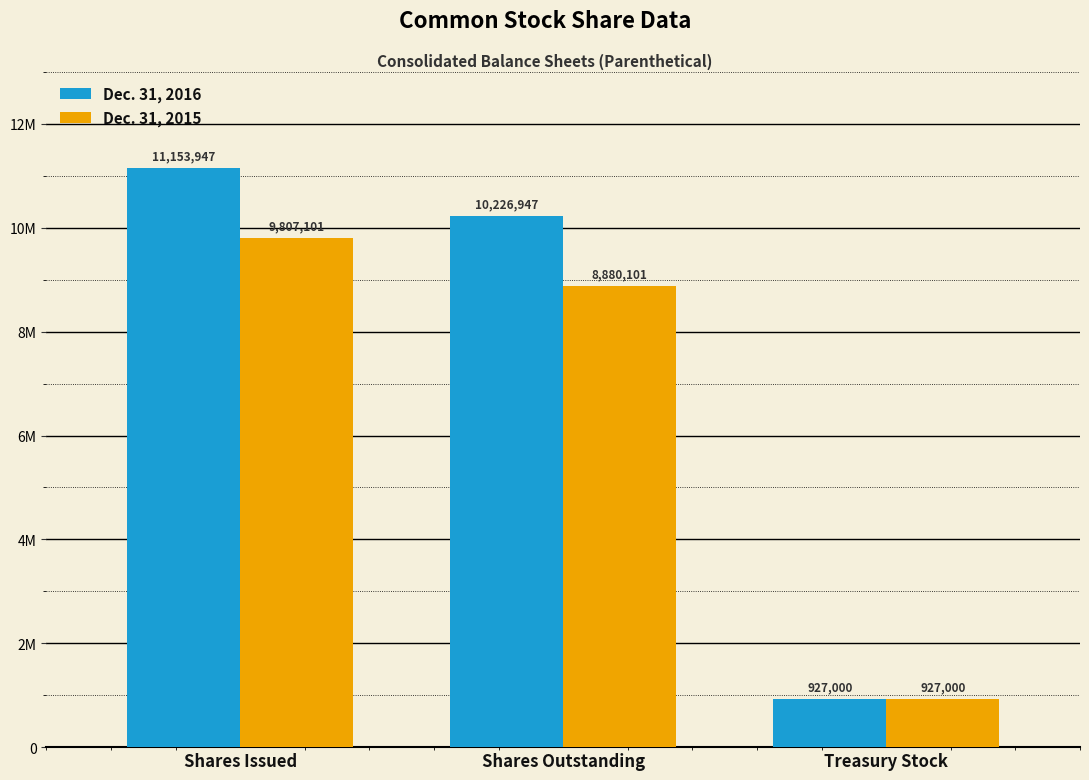

List the series in order of their peak value, highest first.

Dec. 31, 2016, Dec. 31, 2015